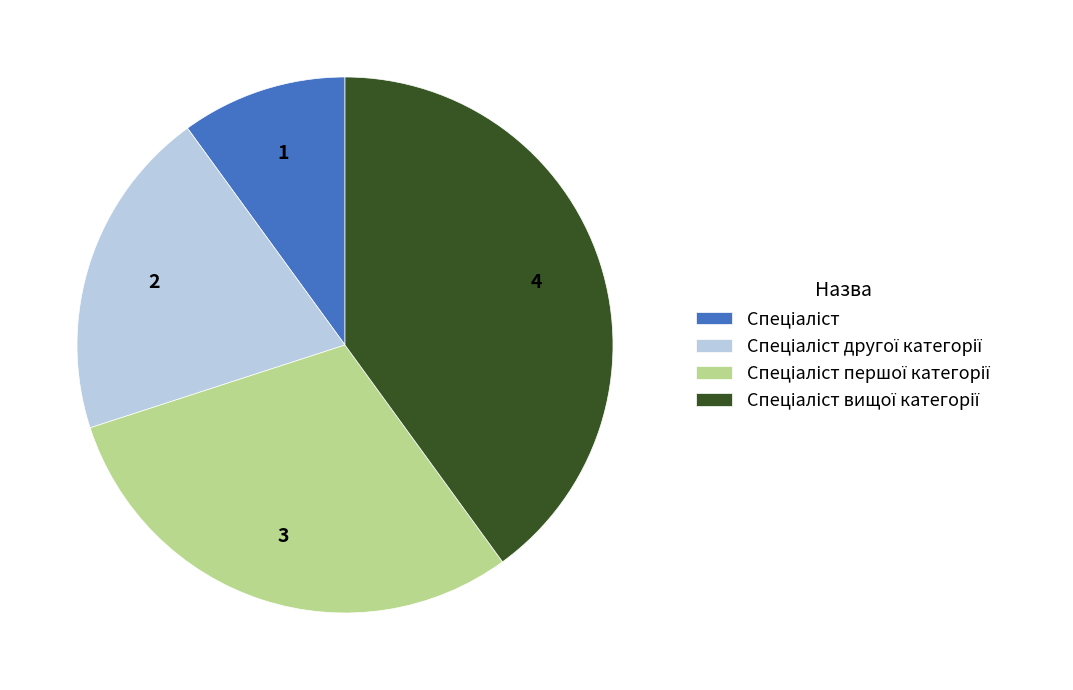

Is there any slice that represents more than half of the pie?

No